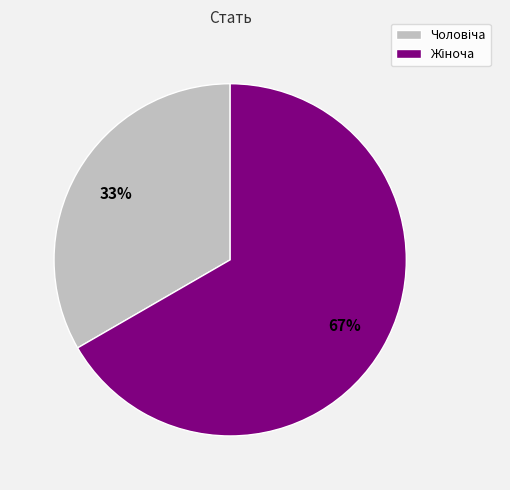

To the nearest percent, what is the average slice percentage?

50%